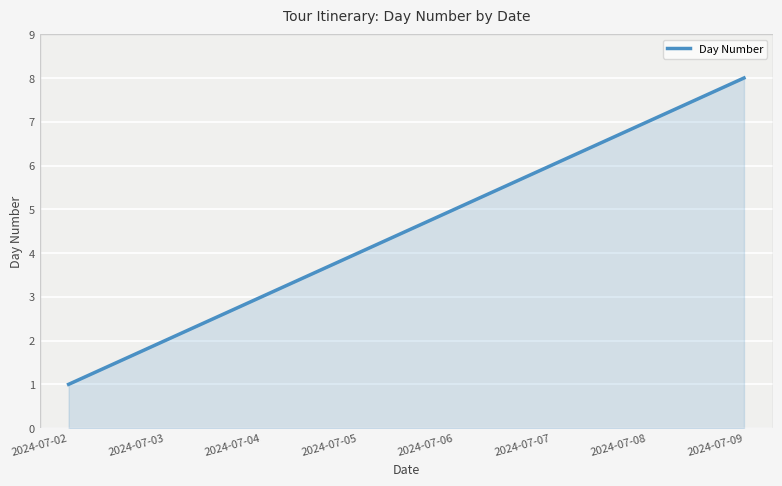

What is the greatest value displayed?

8.0